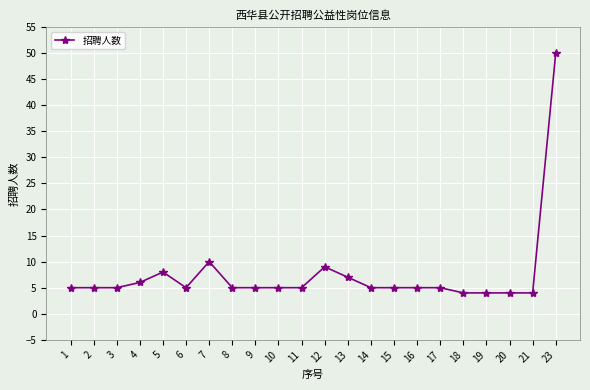

True or false: there are more than 1 points higher than both neighbors.

True